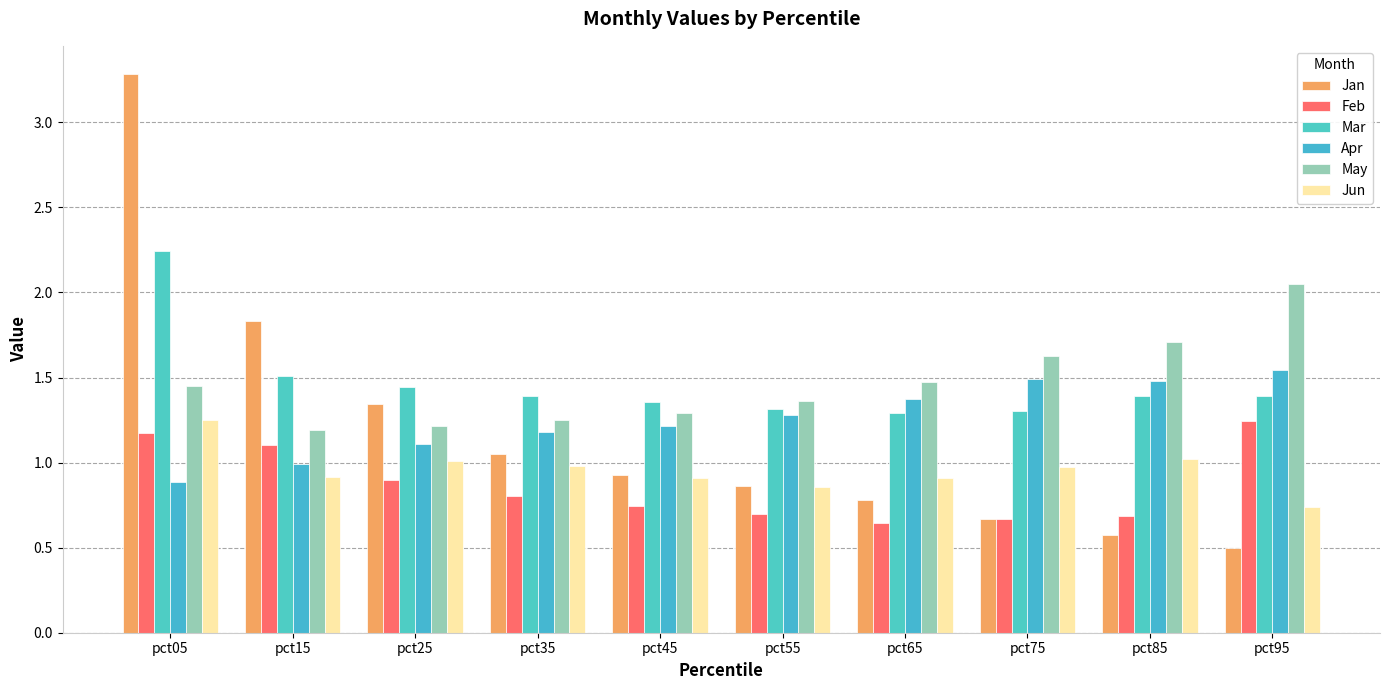

What is the spread (max minus min) of values at pct75?

1.0